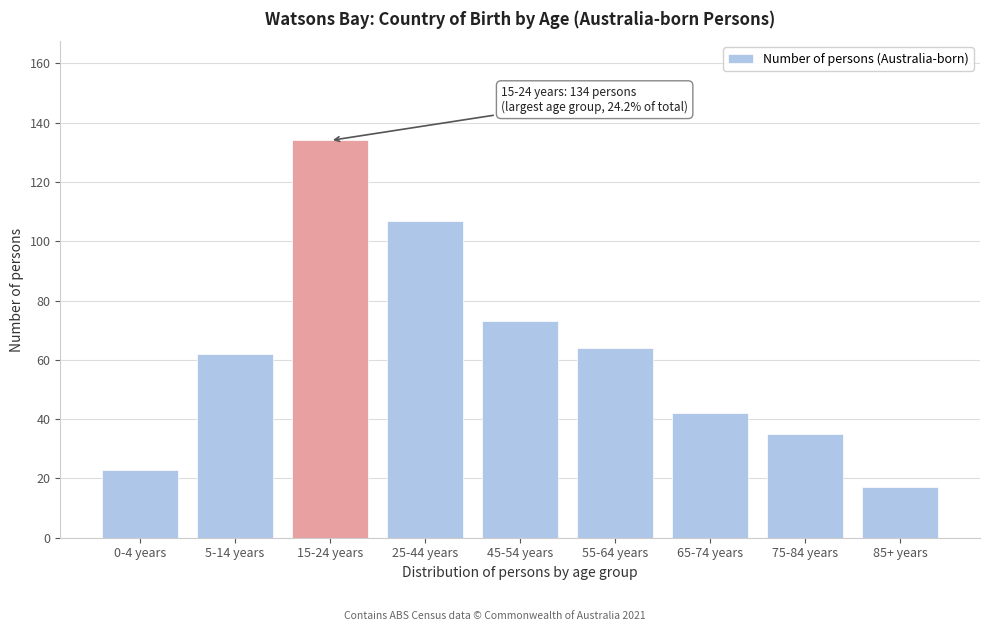

Reading left to right, what are all the values shown in this chart?

0-4 years=23	5-14 years=62	15-24 years=134	25-44 years=107	45-54 years=73	55-64 years=64	65-74 years=42	75-84 years=35	85+ years=17